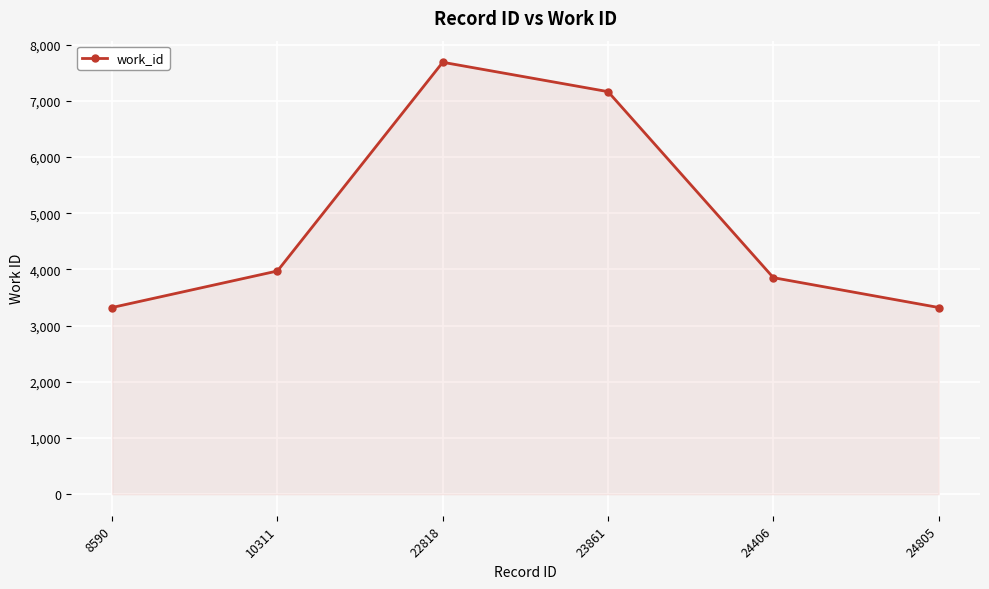

The chart shows a value of 7163 at 23861. True or false?

True